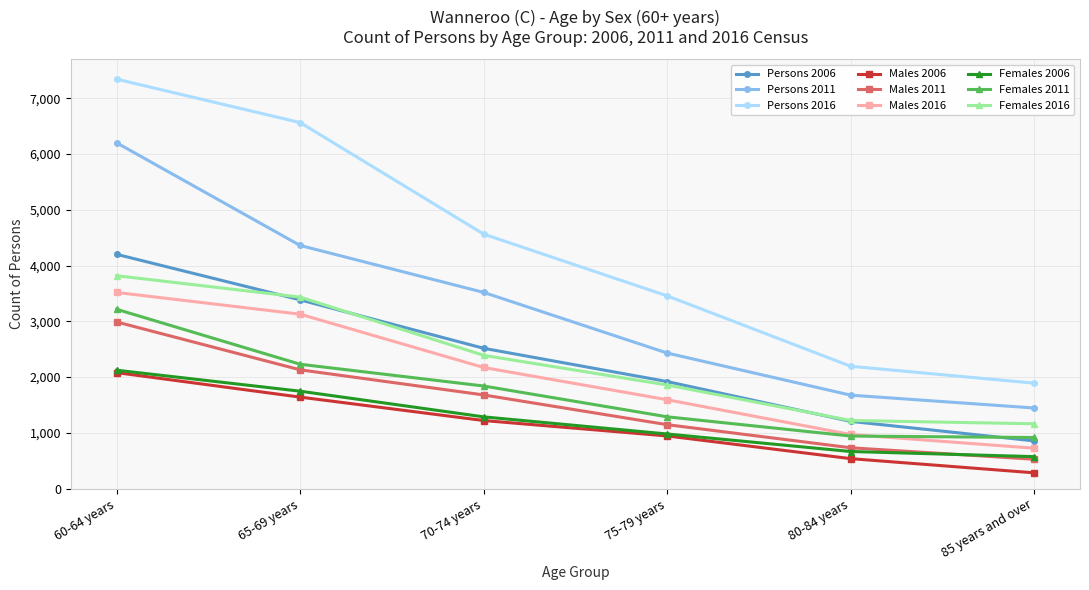

Which series has the largest total across all categories?

Persons 2016